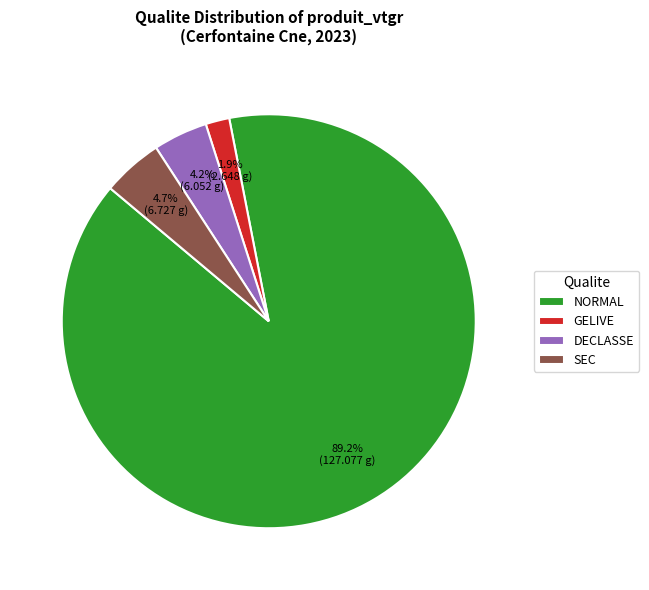

Which slice is the largest?

NORMAL